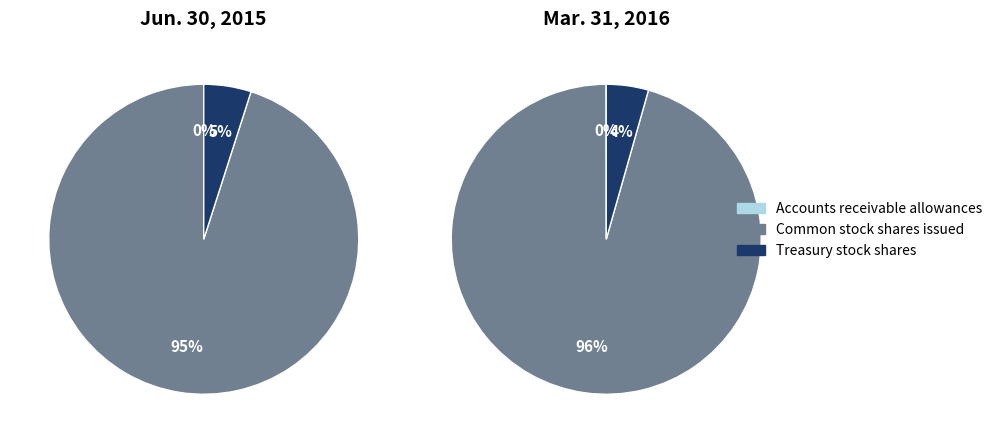

True or false: Accounts receivable allowances accounts for 13% of the total.

False